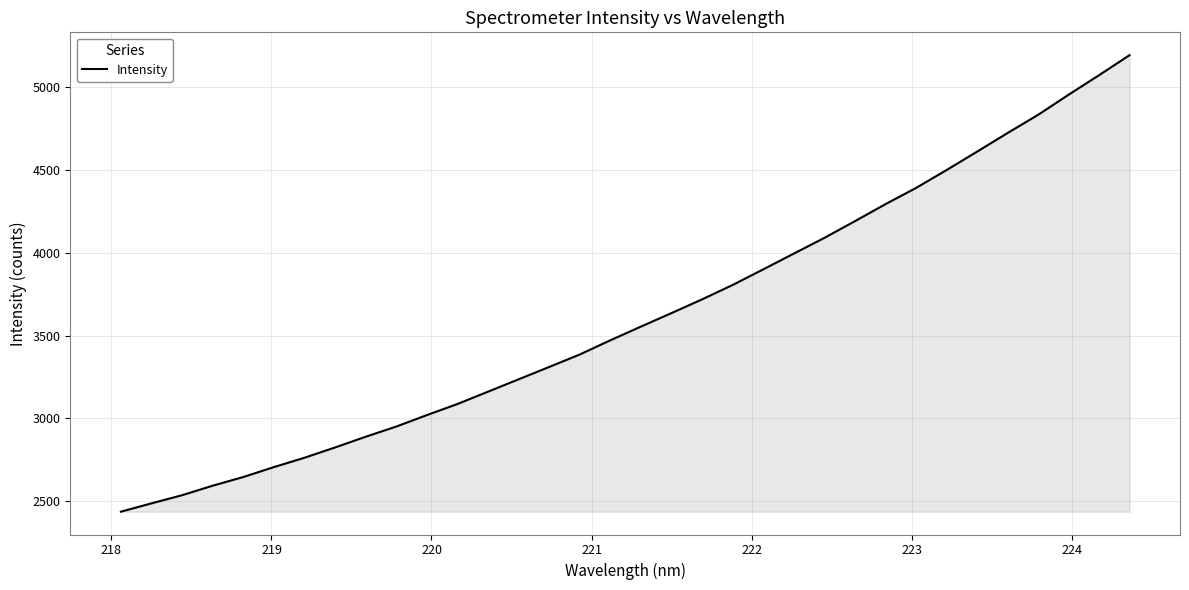

What is the greatest value displayed?

5193.5